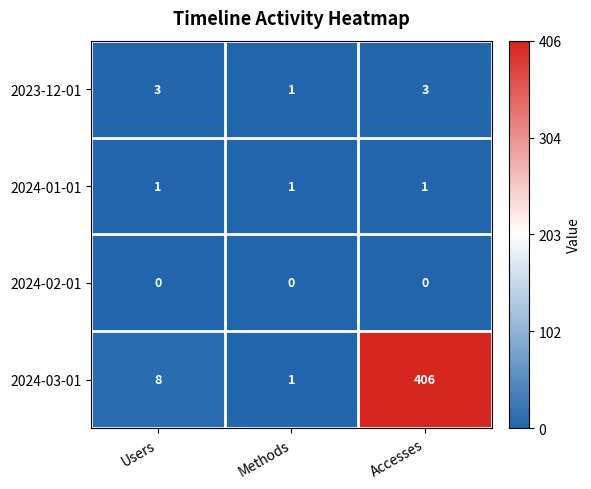

List the series in order of their peak value, highest first.

2024-03-01, 2023-12-01, 2024-01-01, 2024-02-01